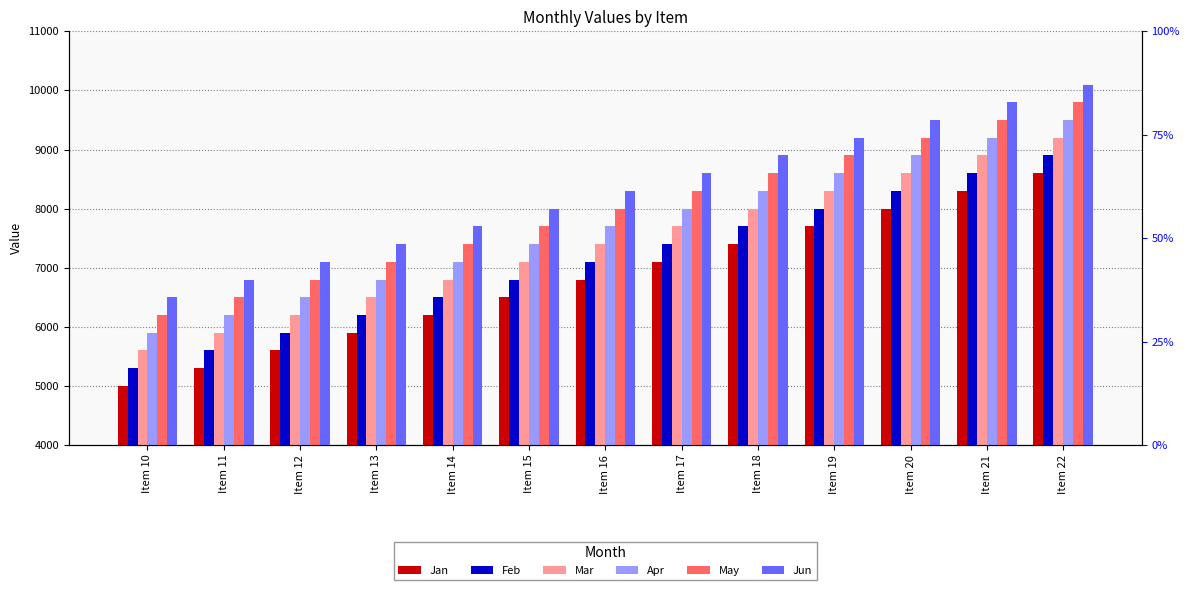

At which label does Jan first exceed 6800?

Item 17